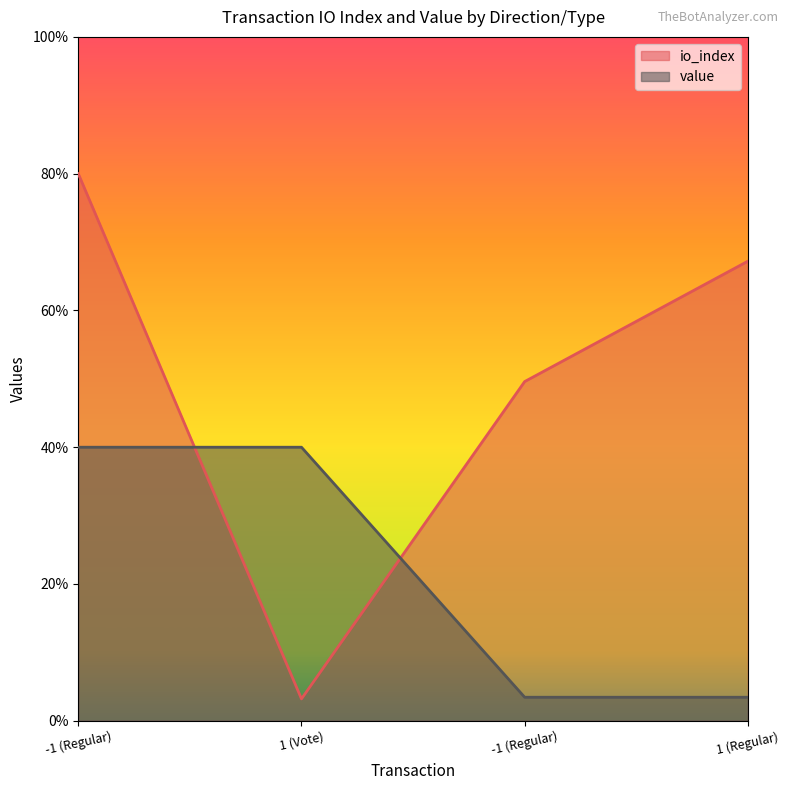

True or false: io_index has more than 2 interior local peaks.

False